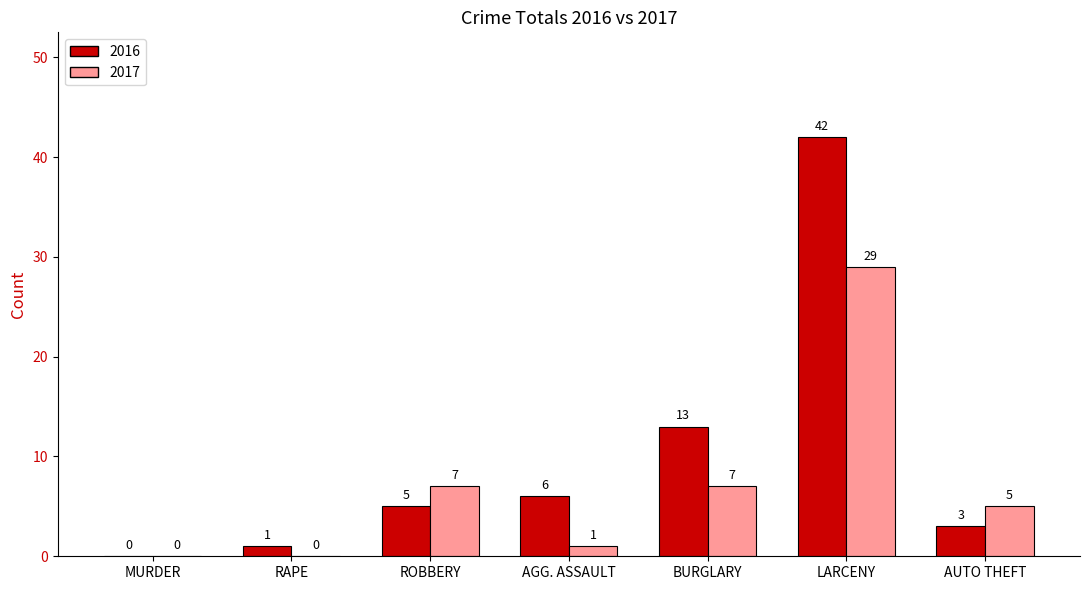

Read the 2017 value at ROBBERY, to the nearest 5.

5